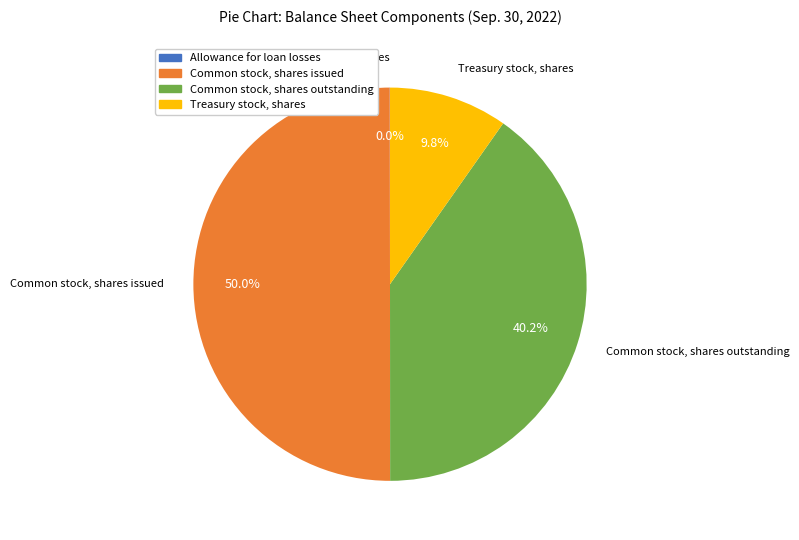

Which category has the biggest portion of the pie?

Common stock, shares issued